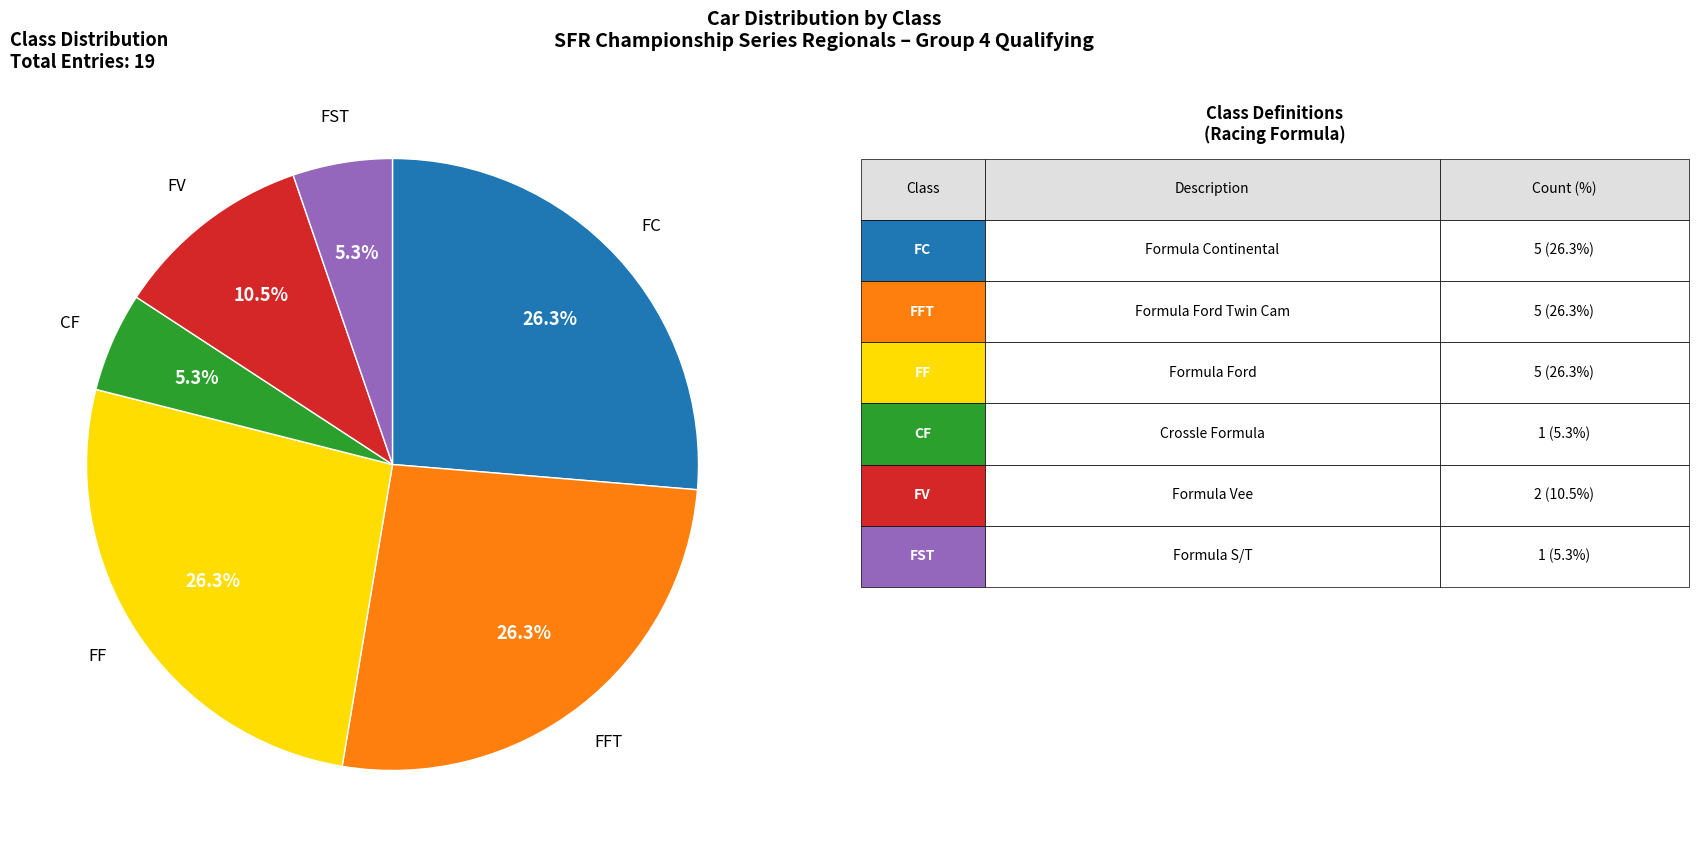

Is there any slice that represents more than half of the pie?

No